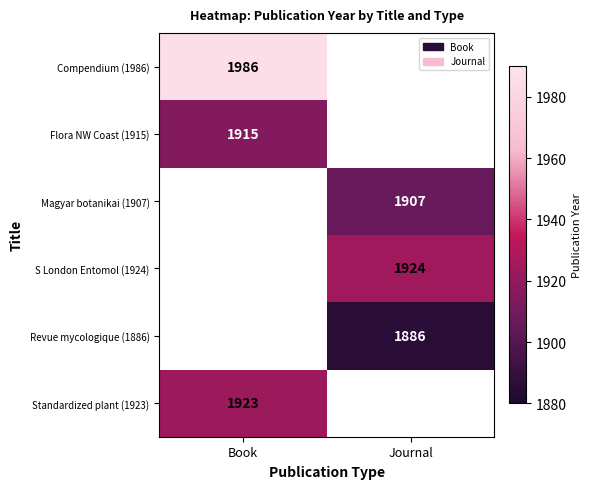

The Revue mycologique (1886) series shows 1886 at Journal. True or false?

True